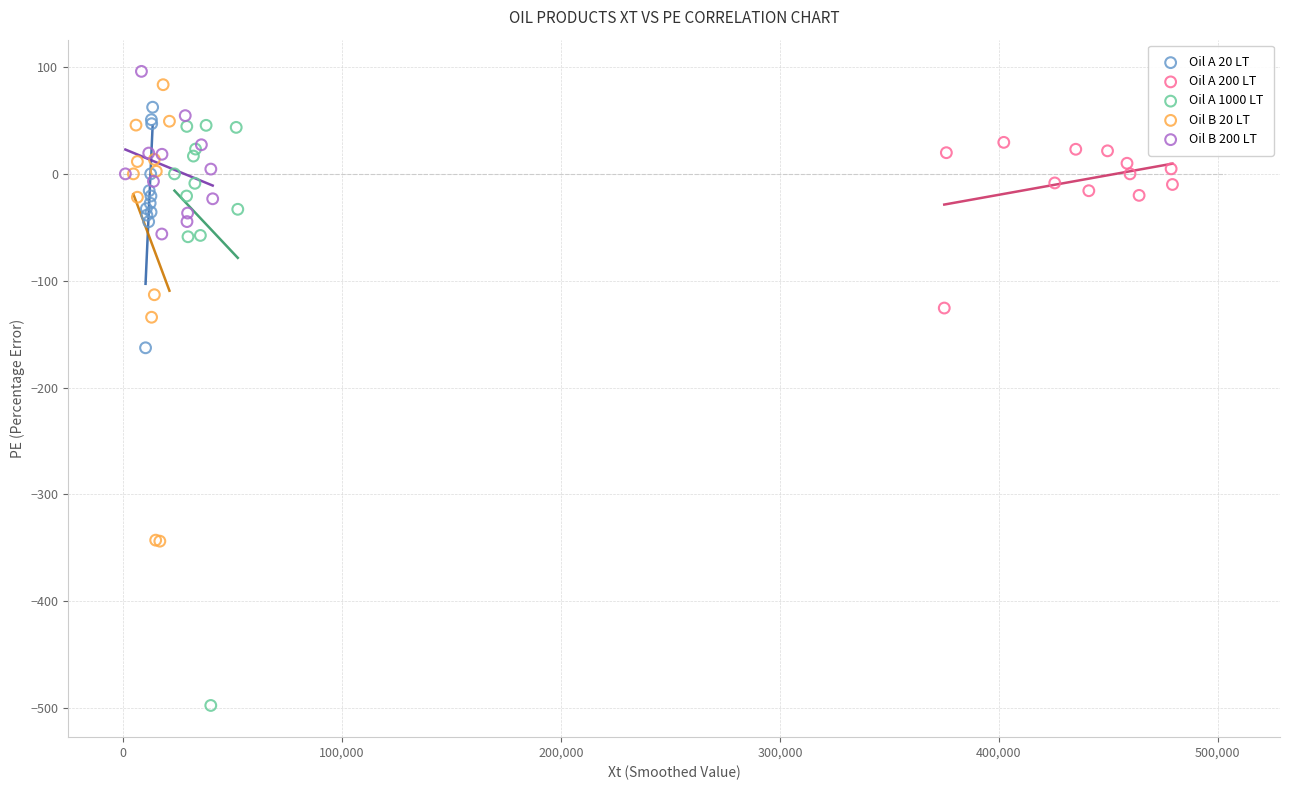

Which series reaches the minimum Y coordinate?

Oil A 1000 LT